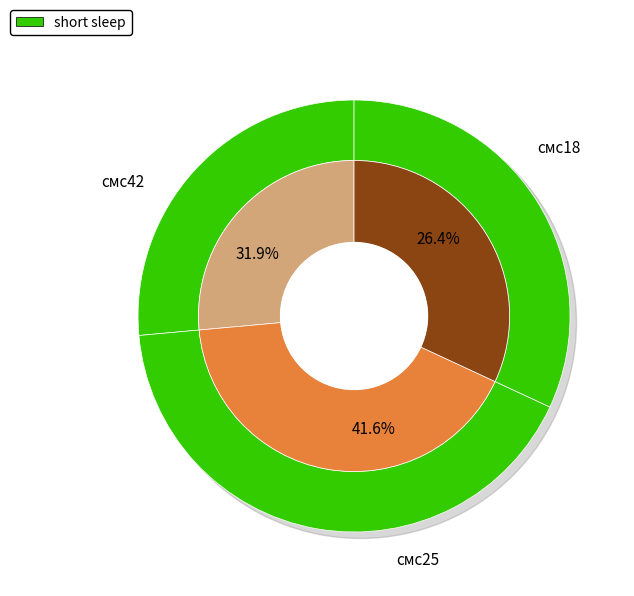

Which category has the smallest portion of the pie?

смс18